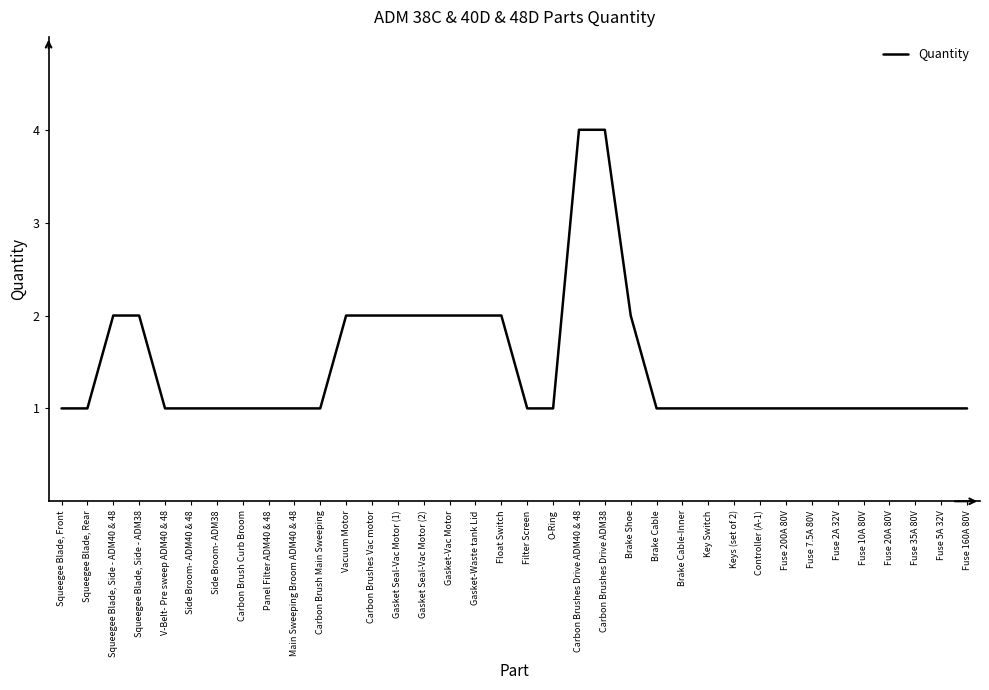

How many distinct data groups are displayed?

1